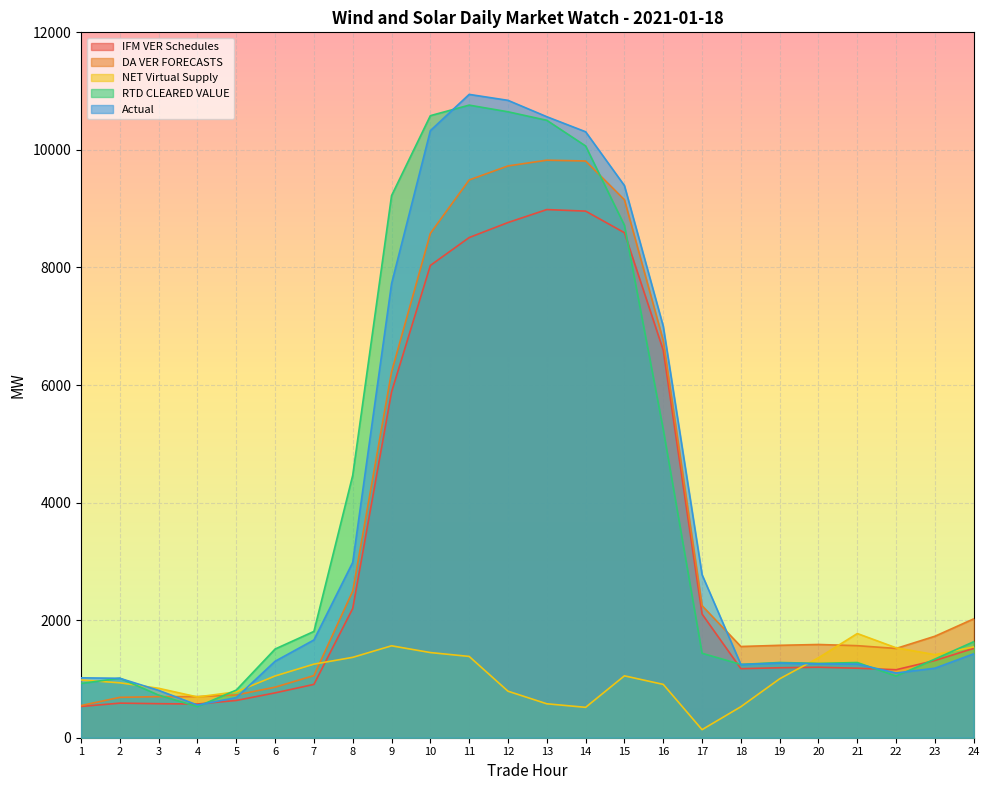

Reading left to right, list all the values displayed in this chart.

IFM VER Schedules: 531.6	588.4	578.9	573.3	634.0	763.0	907.4	2198.8	5881.4	8034.5	8508.9	8764.5	8984.9	8958.3	8591.1	6592.3	2103.8	1174.6	1190.3	1199.0	1182.5	1156.8	1313.6	1520.4
DA VER FORECASTS: 546.9	686.9	699.0	699.5	727.4	859.8	1056.9	2494.7	6221.5	8580.2	9488.7	9727.1	9824.9	9811.2	9151.6	6755.4	2246.2	1551.9	1572.1	1586.0	1565.9	1518.6	1726.6	2022.3
NET Virtual Supply: 982.6	933.9	840.6	693.5	780.6	1050.3	1251.7	1367.5	1563.7	1448.8	1382.9	791.4	577.4	516.9	1052.7	907.3	137.2	527.5	1002.4	1360.0	1772.5	1529.5	1413.2	1544.5
RTD CLEARED VALUE: 922.6	1012.8	724.7	529.5	810.6	1509.0	1808.4	4465.4	9221.6	10582.5	10761.5	10648.3	10503.5	10066.9	8717.4	5244.2	1436.7	1247.1	1279.7	1264.5	1279.2	1048.1	1338.3	1633.8
Actual: 1018.8	1011.3	805.5	555.9	682.6	1300.8	1663.2	2983.2	7723.9	10327.4	10944.3	10843.1	10564.5	10308.4	9392.6	6999.1	2774.0	1245.3	1270.3	1256.8	1252.7	1101.3	1182.8	1427.7